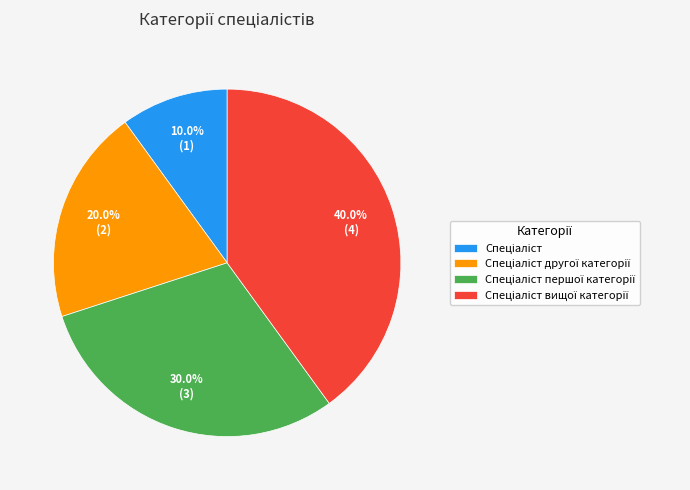

Does any single category account for the majority?

No